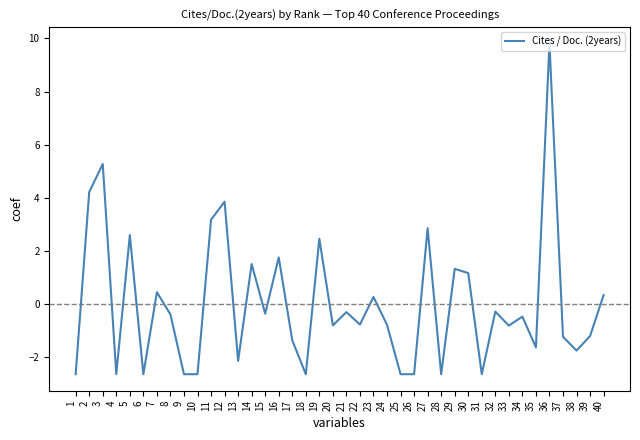

What is the difference between the values at 27 and 29?

1.5